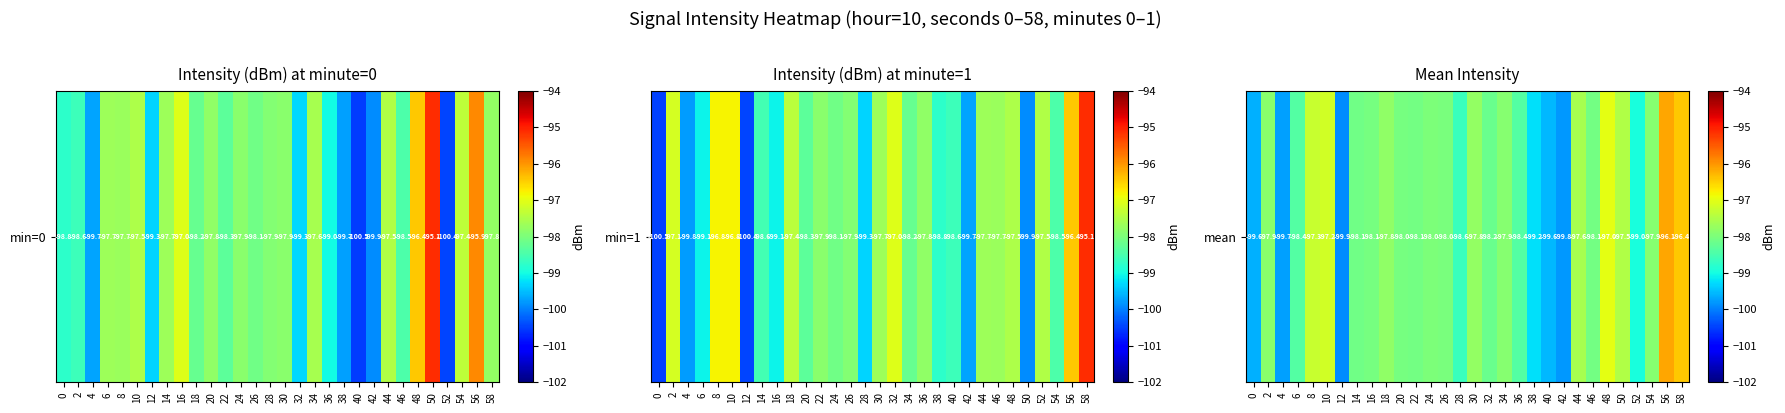

Read the value at 18.

-97.8